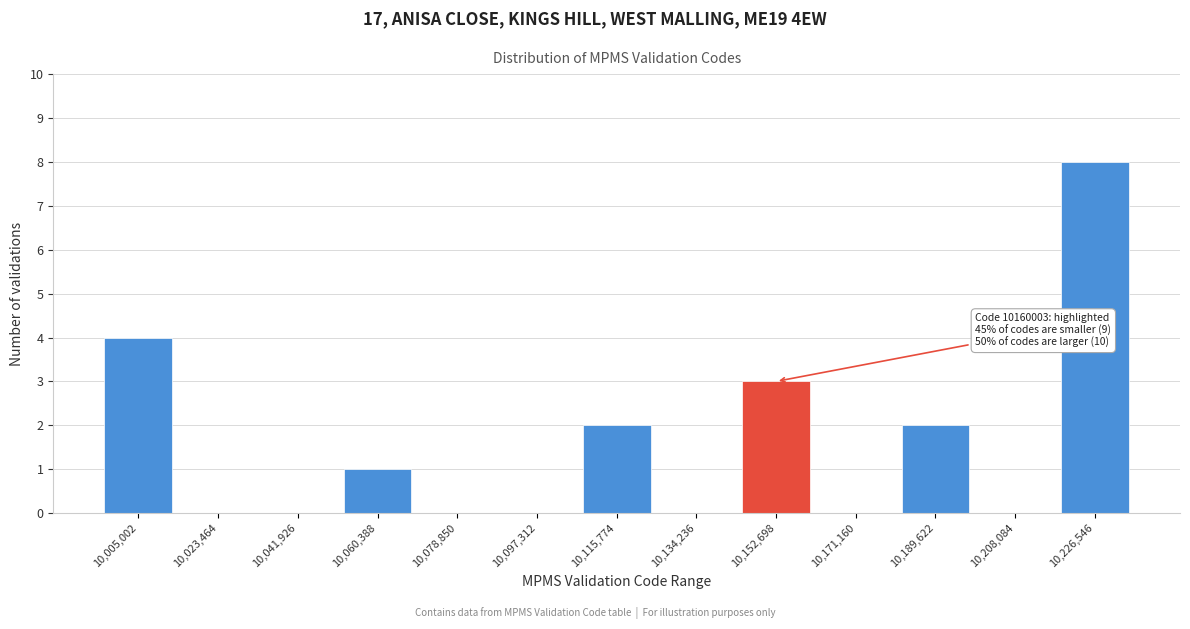

Reading left to right, extract all data points from this chart.

10,005,002=4	10,023,464=0	10,041,926=0	10,060,388=1	10,078,850=0	10,097,312=0	10,115,774=2	10,134,236=0	10,152,698=3	10,171,160=0	10,189,622=2	10,208,084=0	10,226,546=8